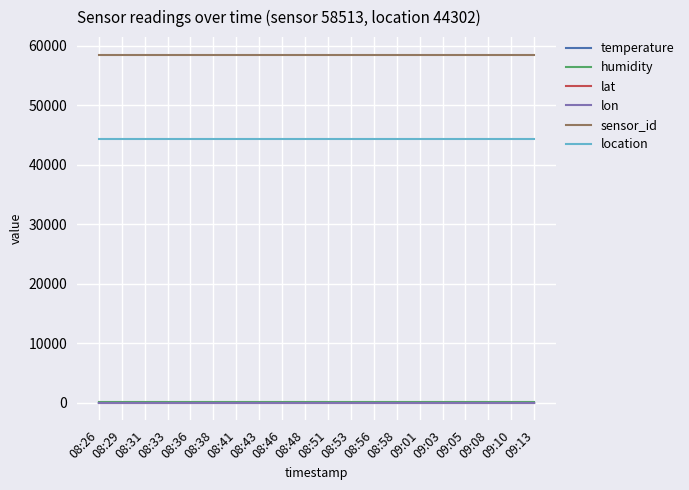

What is the maximum value shown in the chart?

58513.0